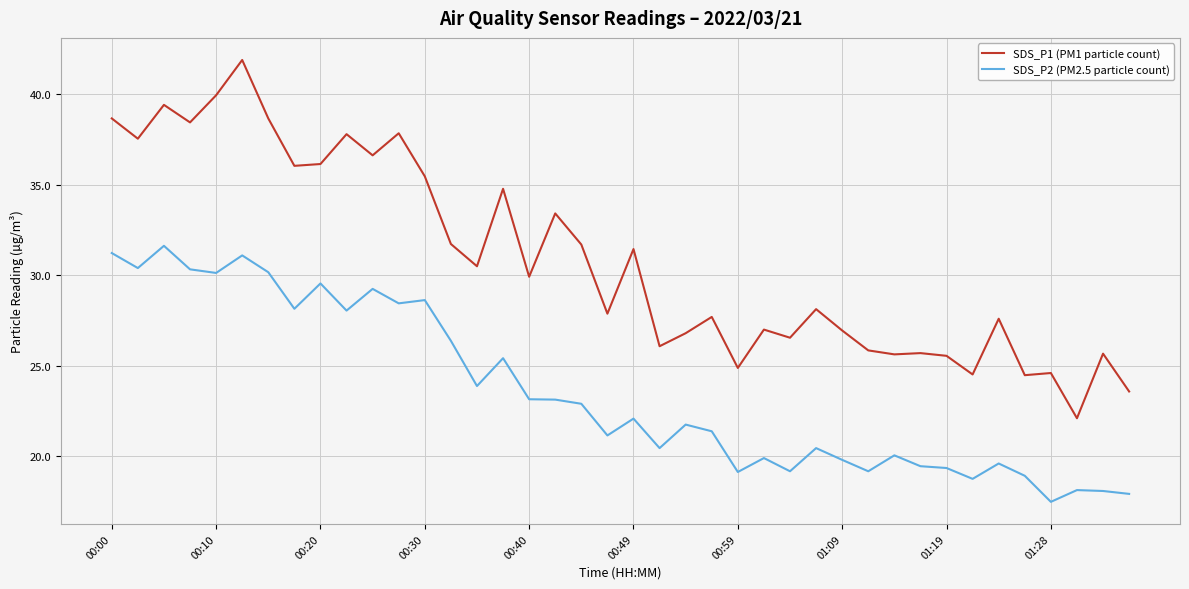

True or false: SDS_P1 (PM1 particle count) has more than 0 points higher than both neighbors.

True